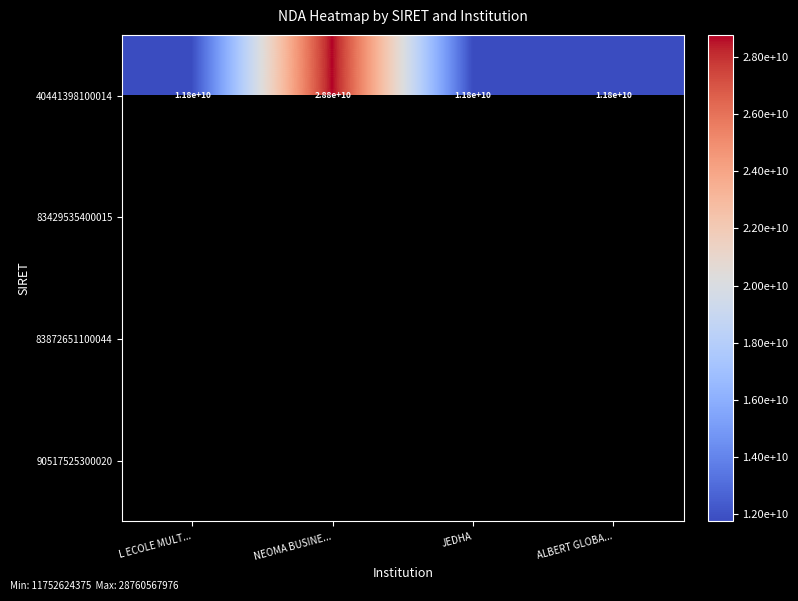

What is the average value of the 40441398100014 series?

16050000000